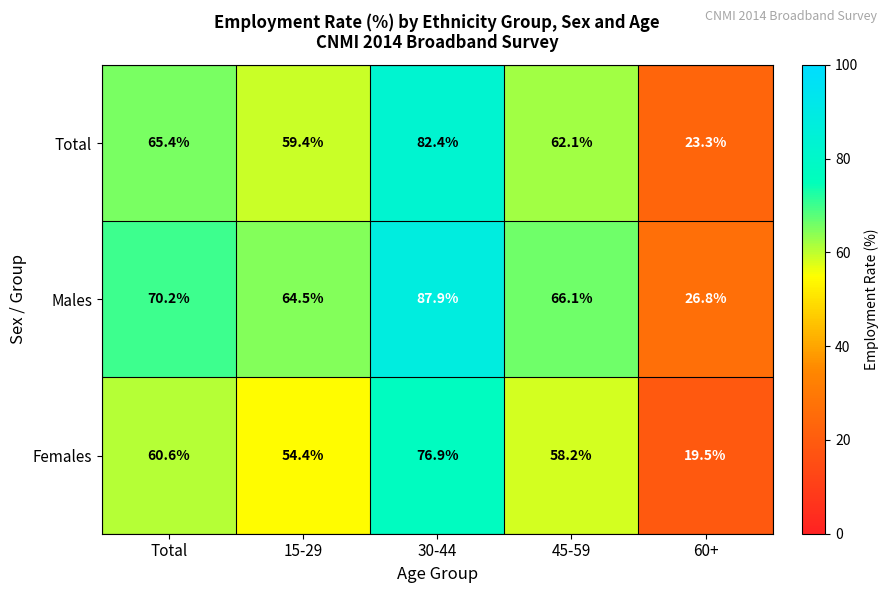

Which series has the largest range (max minus min)?

Males